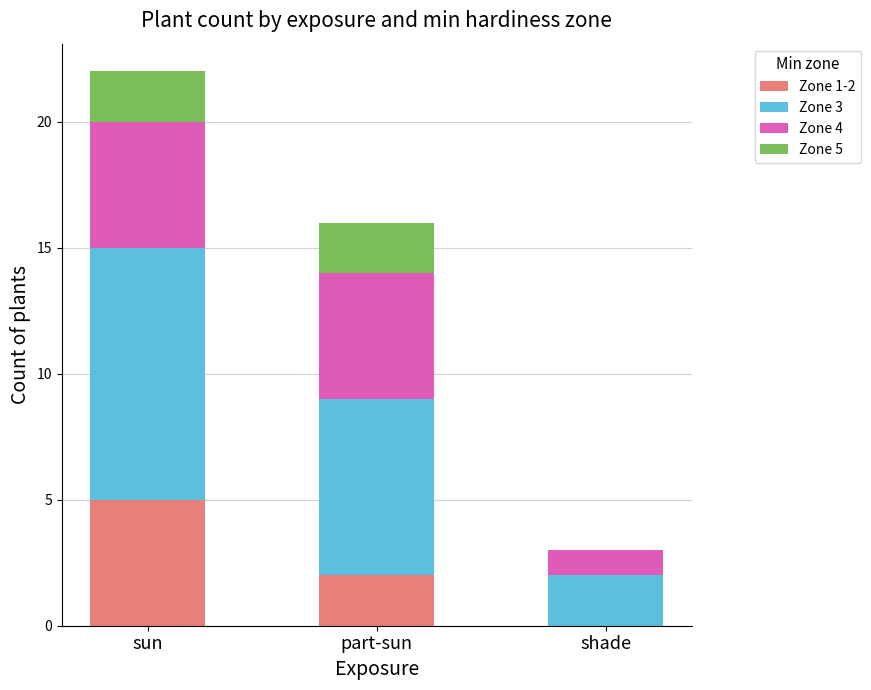

Which category has the highest value in the Zone 1-2 series?

sun